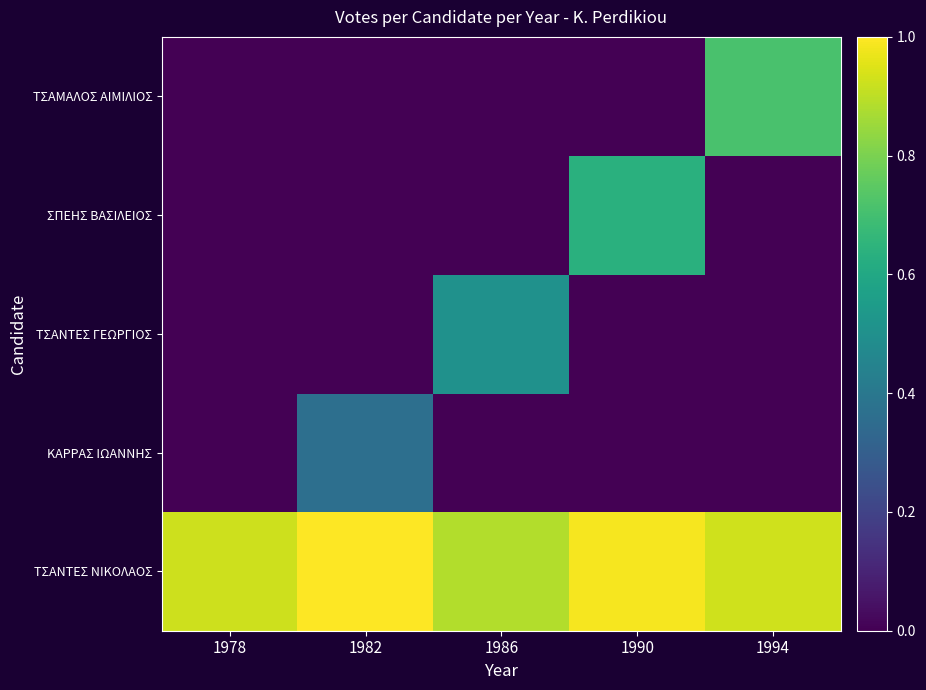

What is the total value across all series at 1990?

1.6